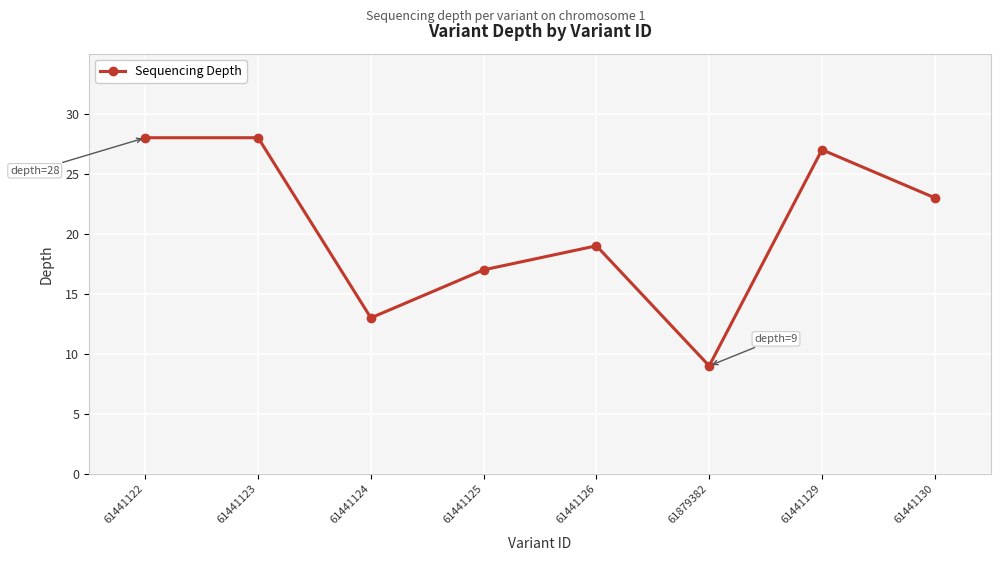

True or false: there are more than 0 points higher than both neighbors.

True